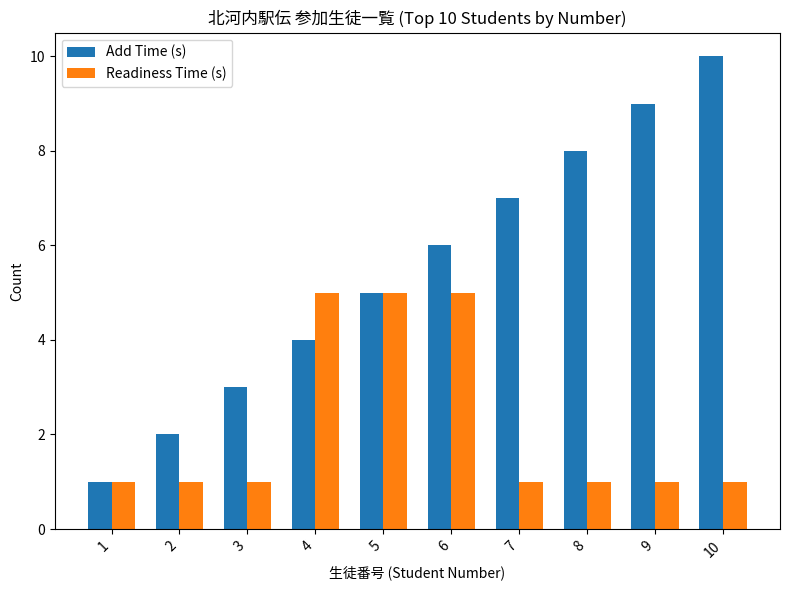

Rank the series by their maximum value, from highest to lowest.

Add Time (s), Readiness Time (s)